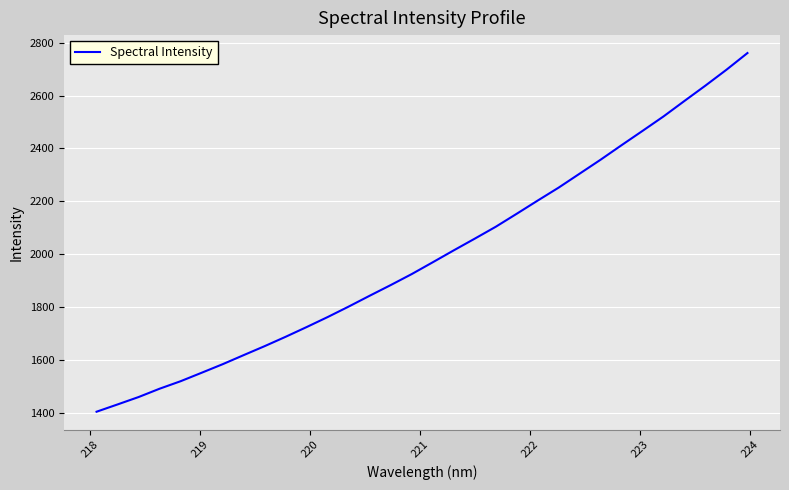

What is the greatest value displayed?

2760.4